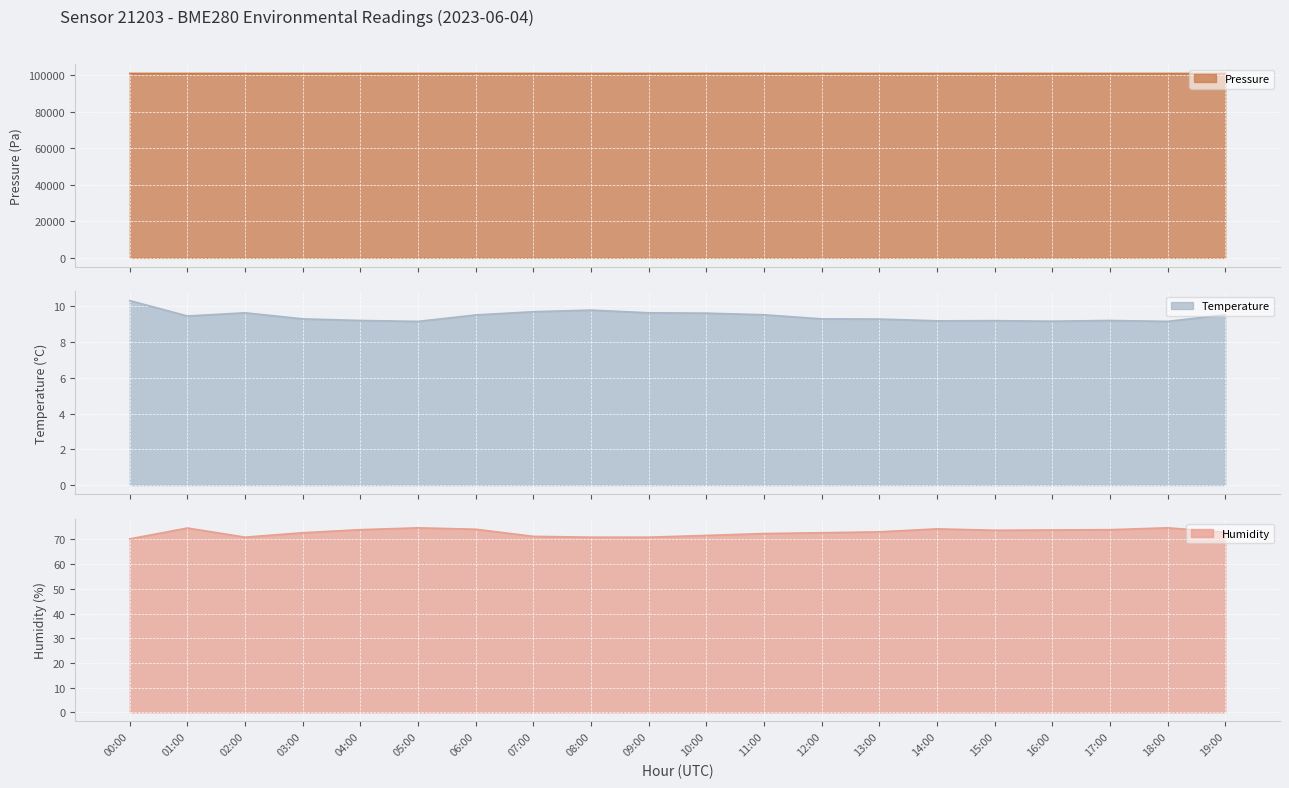

Reading left to right, extract all data points from this chart.

pressure: 00:00=100911.8	01:00=100898.0	02:00=100892.2	03:00=100881.5	04:00=100896.0	05:00=100889.8	06:00=100903.2	07:00=100896.5	08:00=100895.4	09:00=100892.2	10:00=100907.4	11:00=100906.8	12:00=100881.5	13:00=100905.6	14:00=100897.8	15:00=100896.9	16:00=100891.6	17:00=100896.0	18:00=100889.8	19:00=100883.6
temperature: 00:00=10.3	01:00=9.4	02:00=9.6	03:00=9.3	04:00=9.2	05:00=9.2	06:00=9.5	07:00=9.7	08:00=9.8	09:00=9.6	10:00=9.6	11:00=9.5	12:00=9.3	13:00=9.3	14:00=9.2	15:00=9.2	16:00=9.2	17:00=9.2	18:00=9.2	19:00=9.5
humidity: 00:00=70.2	01:00=74.6	02:00=70.9	03:00=72.7	04:00=74.0	05:00=74.7	06:00=74.2	07:00=71.3	08:00=70.9	09:00=70.9	10:00=71.6	11:00=72.4	12:00=72.7	13:00=73.1	14:00=74.3	15:00=73.7	16:00=73.8	17:00=74.0	18:00=74.7	19:00=72.9